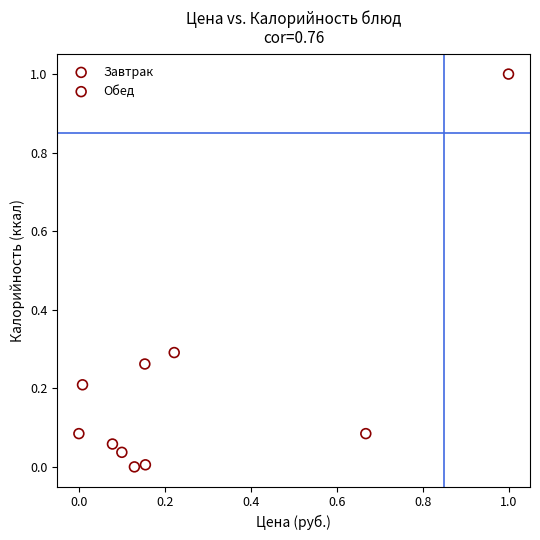

What are all the series names shown in the legend?

Завтрак, Обед